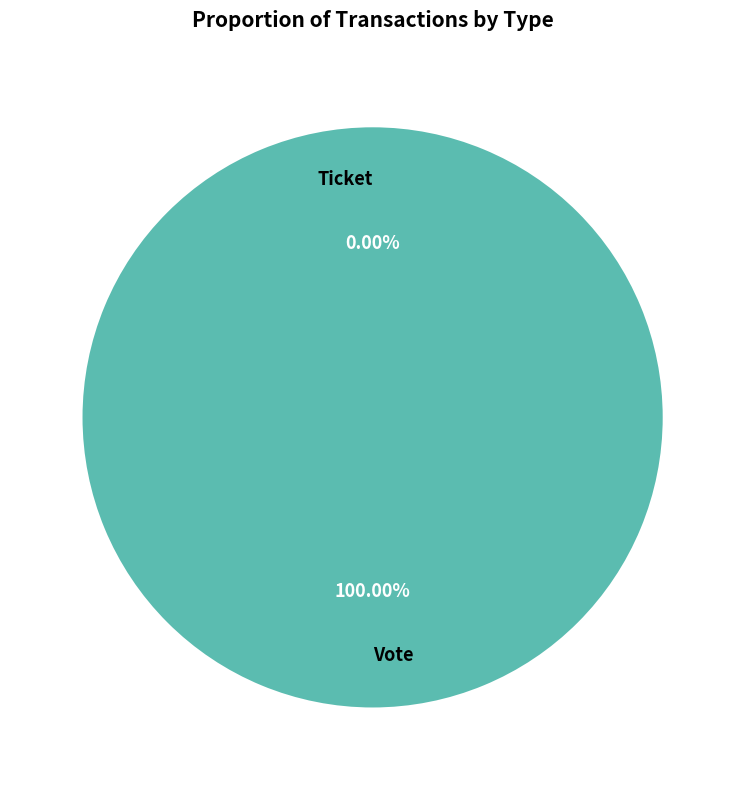

The Ticket slice represents 10% of the pie. True or false?

False